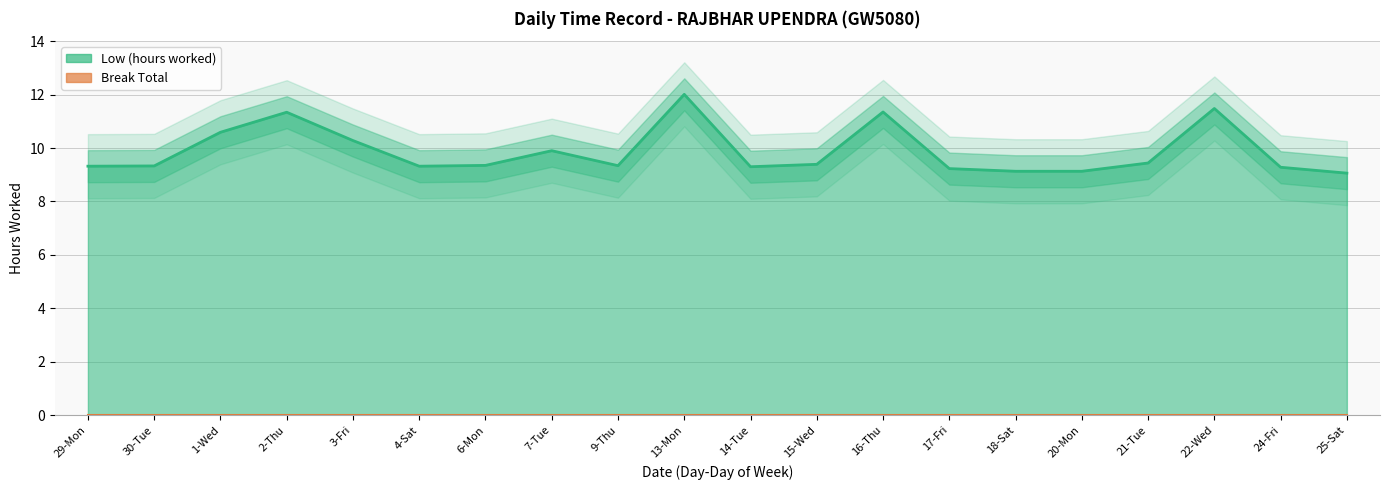

How many interior local valleys (lower than both neighbors) does the data have?

3